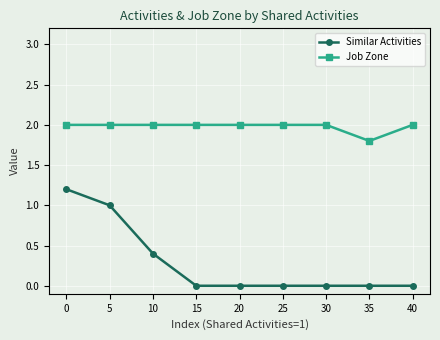

Reading left to right, transcribe all the data shown in this chart.

Similar Activities: 0=1.2	5=1.0	10=0.4	15=0.0	20=0.0	25=0.0	30=0.0	35=0.0	40=0.0
Job Zone: 0=2.0	5=2.0	10=2.0	15=2.0	20=2.0	25=2.0	30=2.0	35=1.8	40=2.0